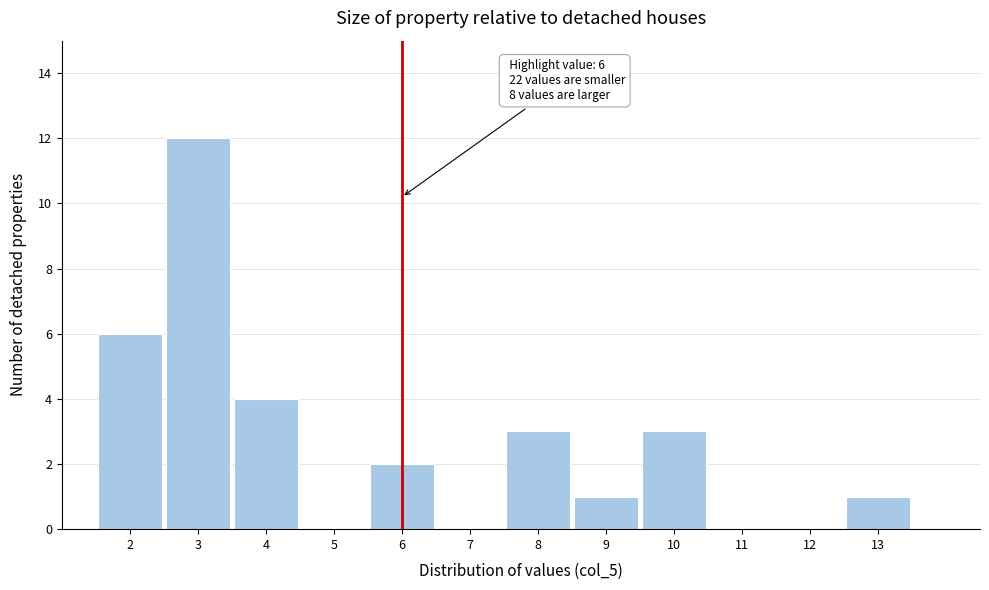

Over which range of the x-axis is the bar tallest?

2.5 to 3.5